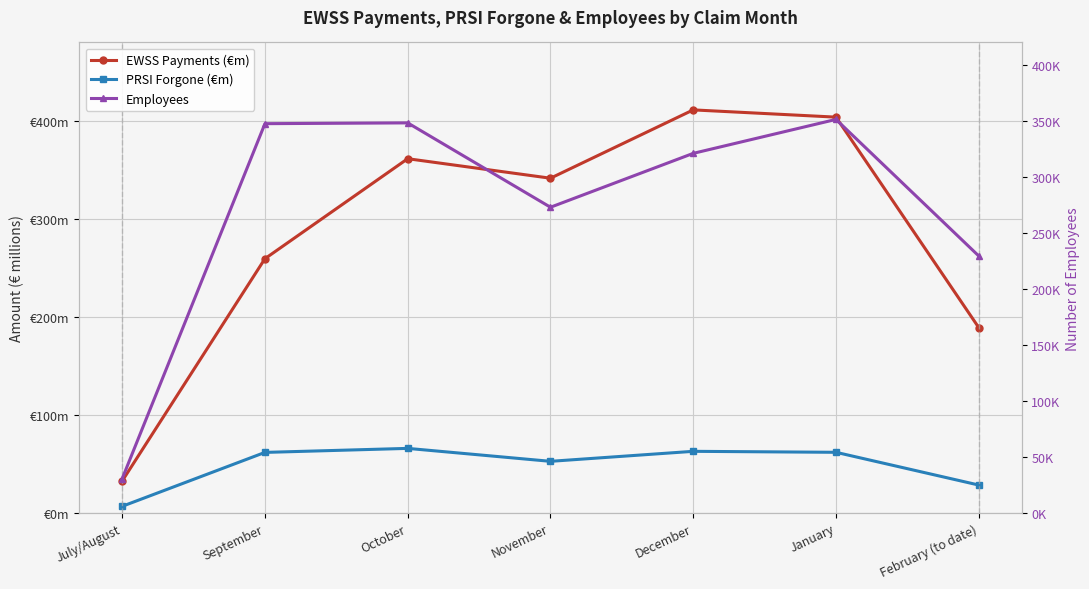

Which label corresponds to the largest value in the chart?

January